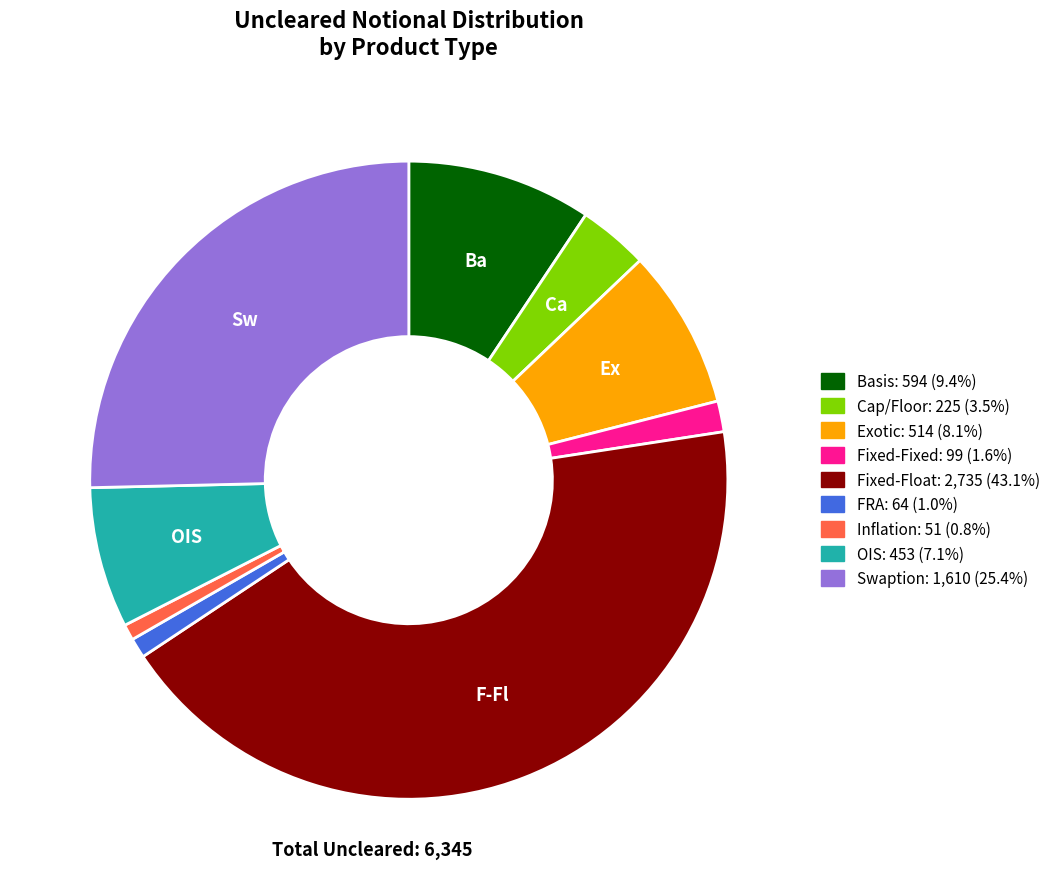

What is the ratio of the value at Exotic to the value at Fixed-Fixed?

5.2